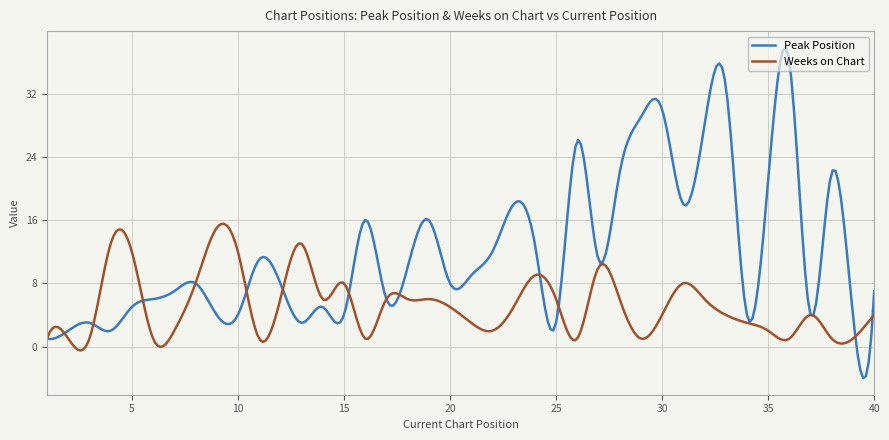

Which series has the largest total across all categories?

Peak Position